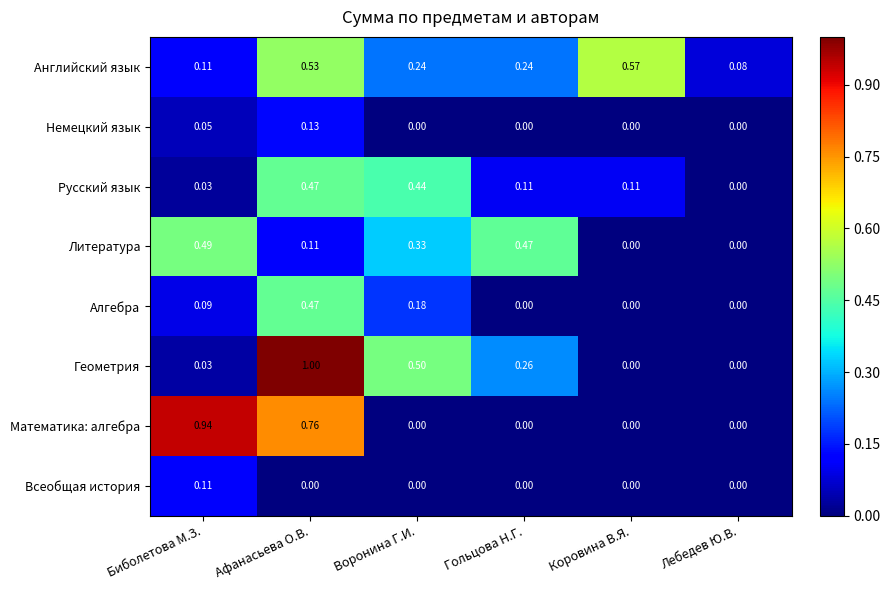

Is the value of Алгебра at Гольцова Н.Г. greater than the value of Геометрия at Гольцова Н.Г.?

No